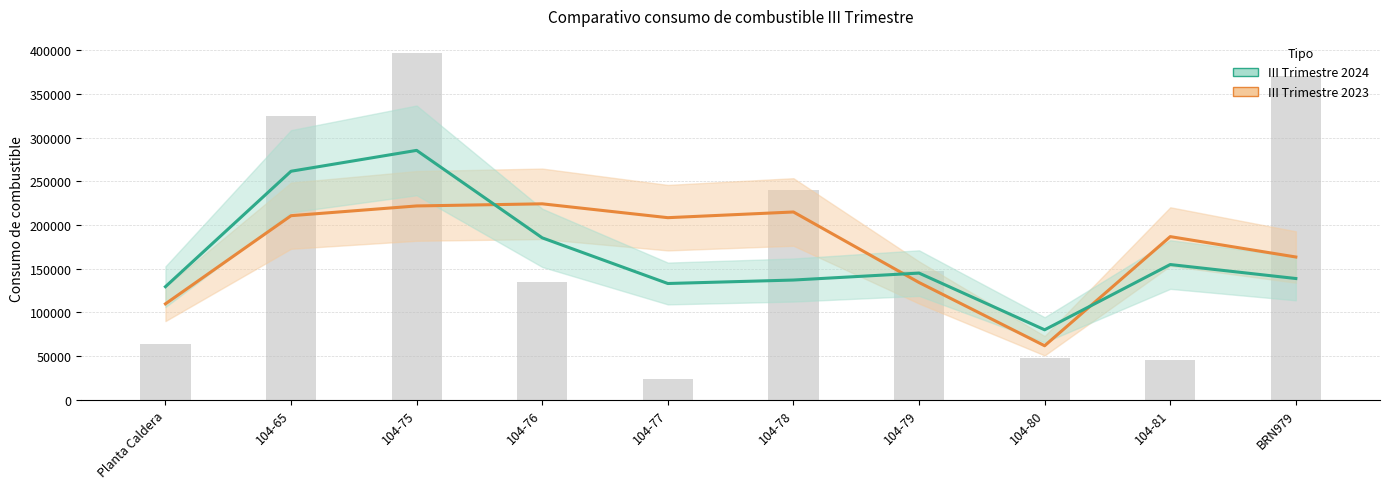

Which label corresponds to the largest value in the chart?

104-75